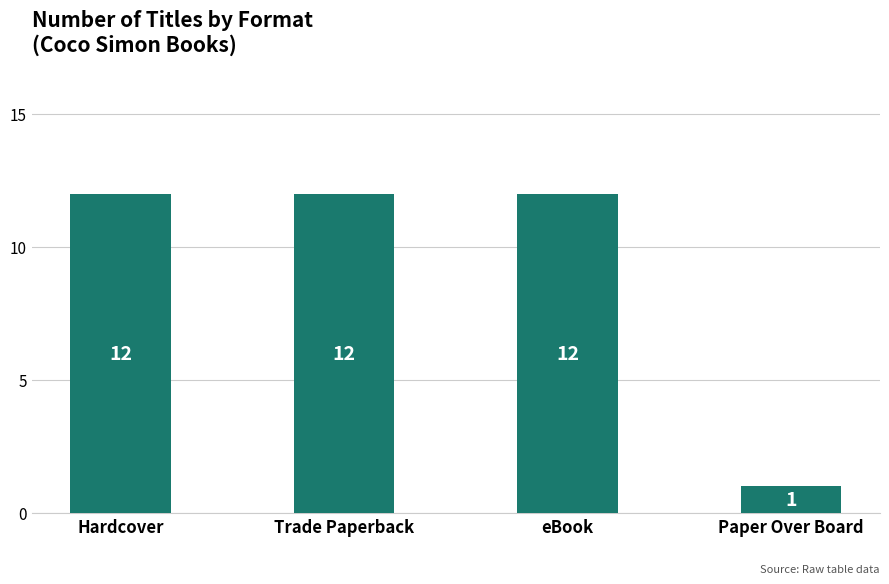

What is the maximum value shown in the chart?

12